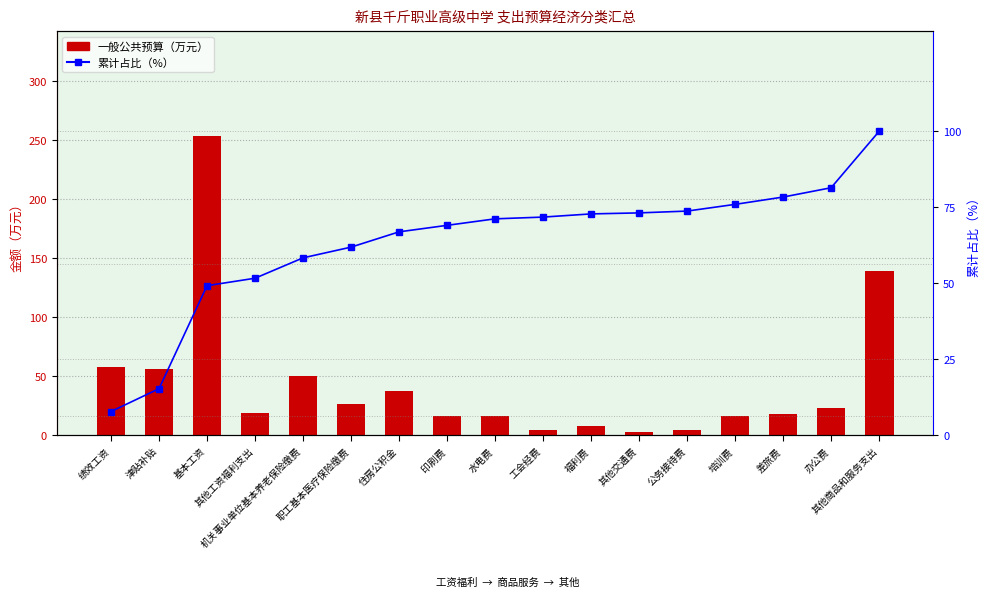

What is the spread (max minus min) of values at 水电费?

55.2